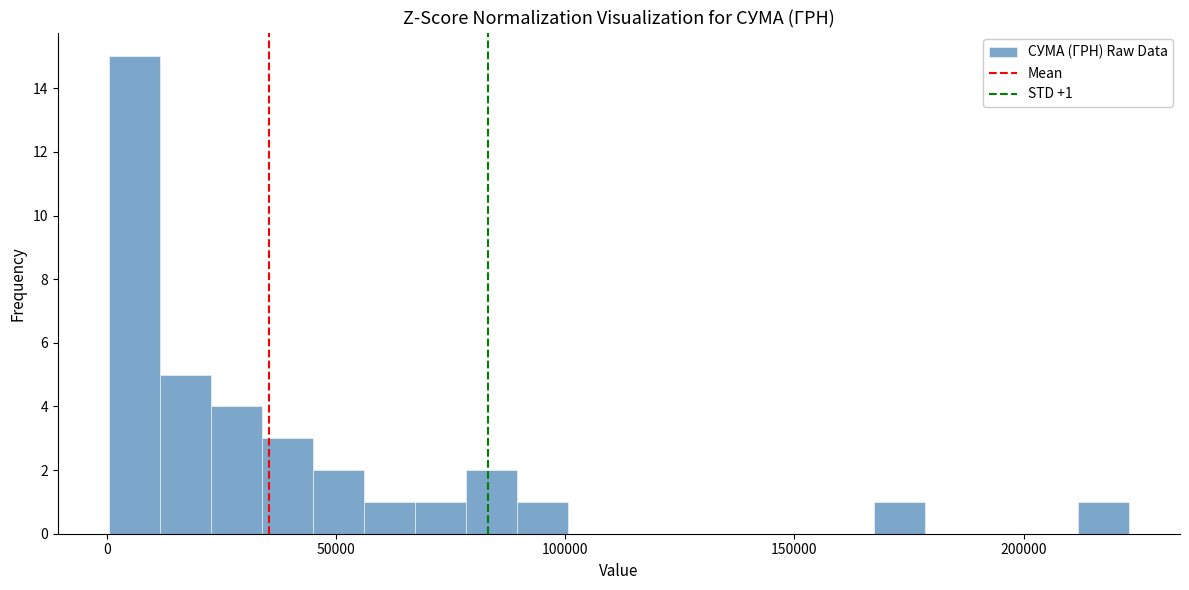

Read against the x-axis, roughly where is the centre of the tallest bar?

5000